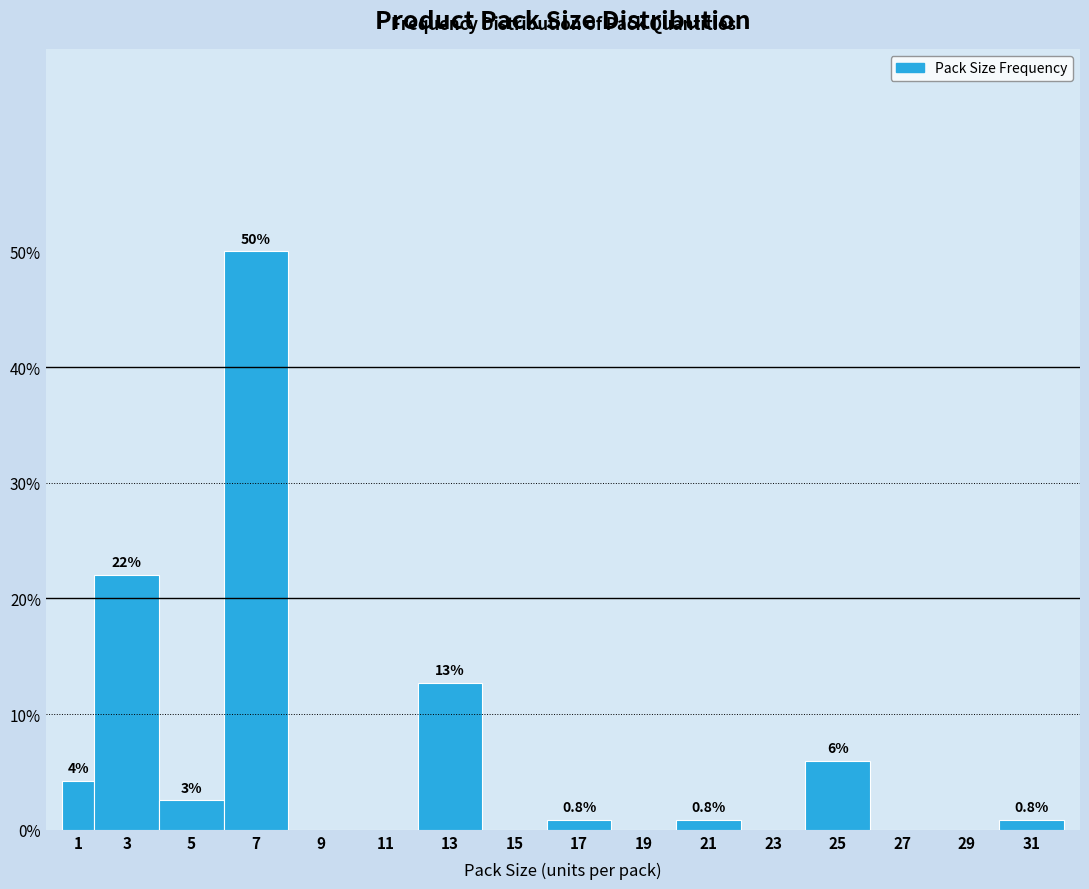

Read the value at 31.

0.8